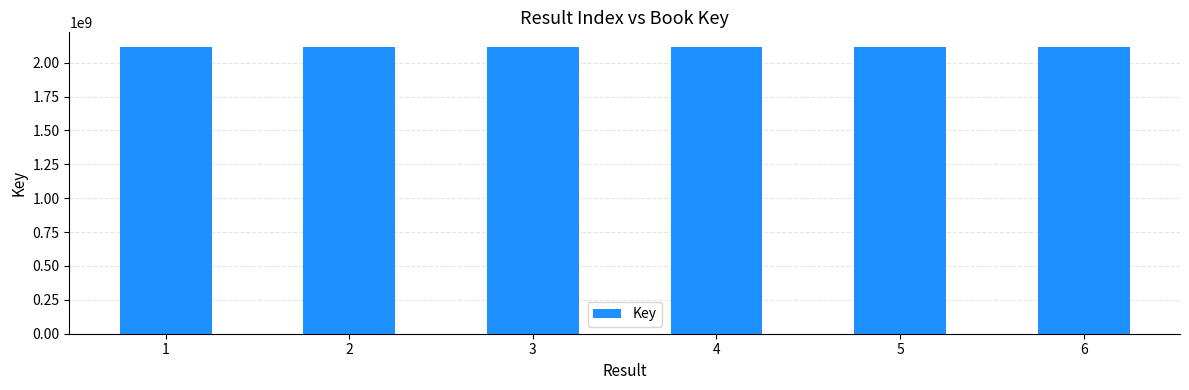

What is the sum of the values at 3 and 2?

4235708942